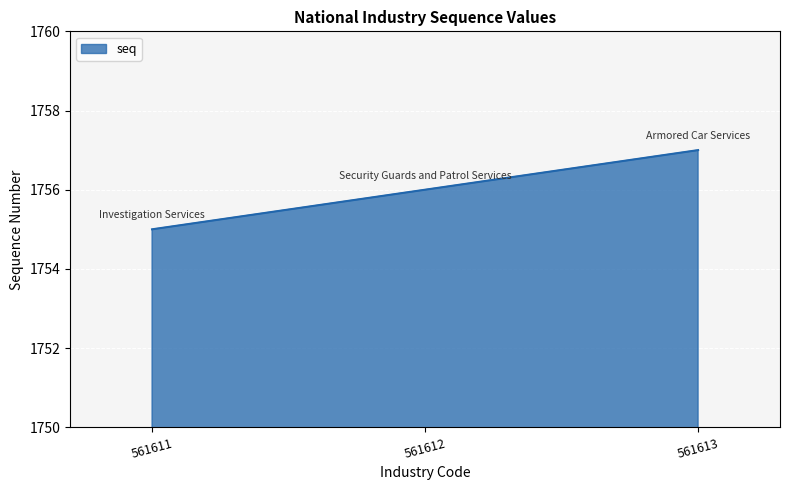

How many series are shown in this chart?

1